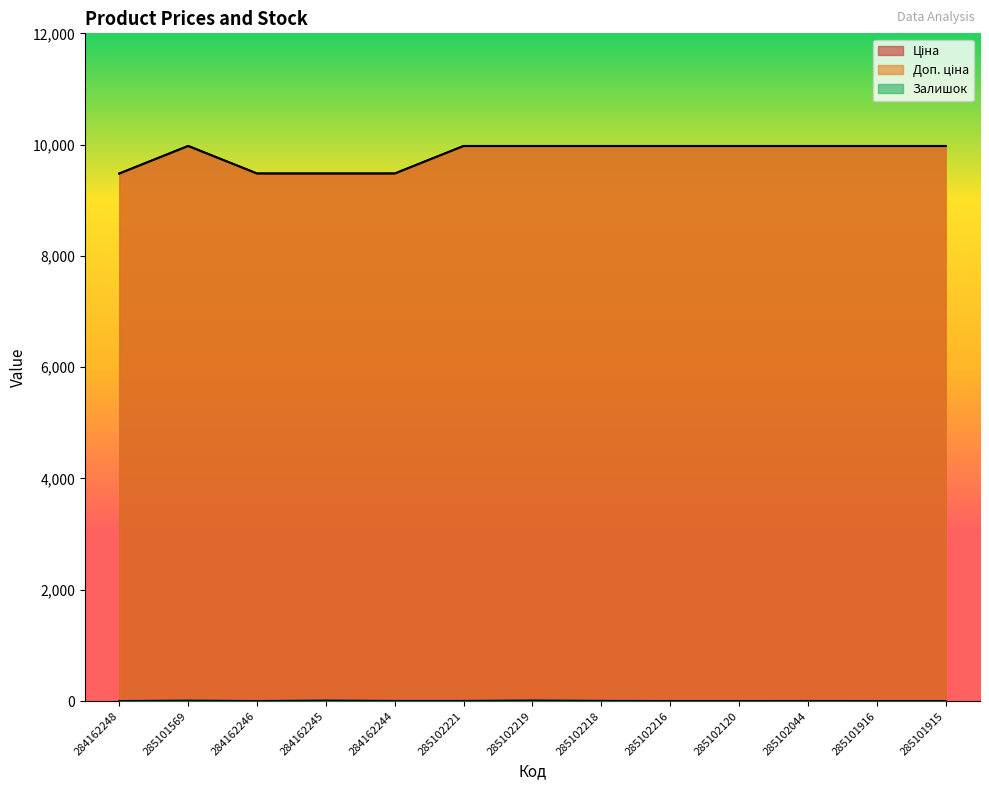

Reading left to right, transcribe all the data shown in this chart.

Ціна: 9480.1	9975.0	9480.1	9480.1	9480.1	9975.0	9975.0	9975.0	9975.0	9975.0	9975.0	9975.0	9975.0
Доп. ціна: 9480.1	9975.0	9480.1	9480.1	9480.1	9975.0	9975.0	9975.0	9975.0	9975.0	9975.0	9975.0	9975.0
Залишок: 0.0	7.0	0.0	8.0	2.0	2.0	9.0	3.0	0.0	0.0	1.0	0.0	0.0